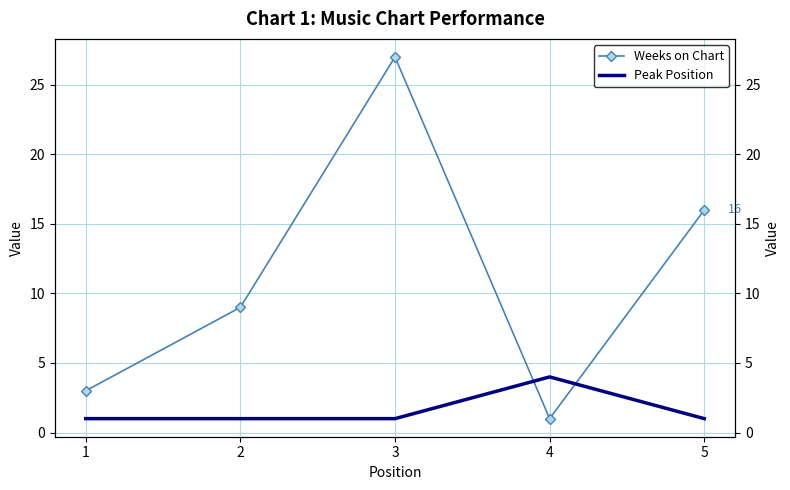

List the labels in order of Peak Position value, smallest first.

1, 2, 3, 5, 4